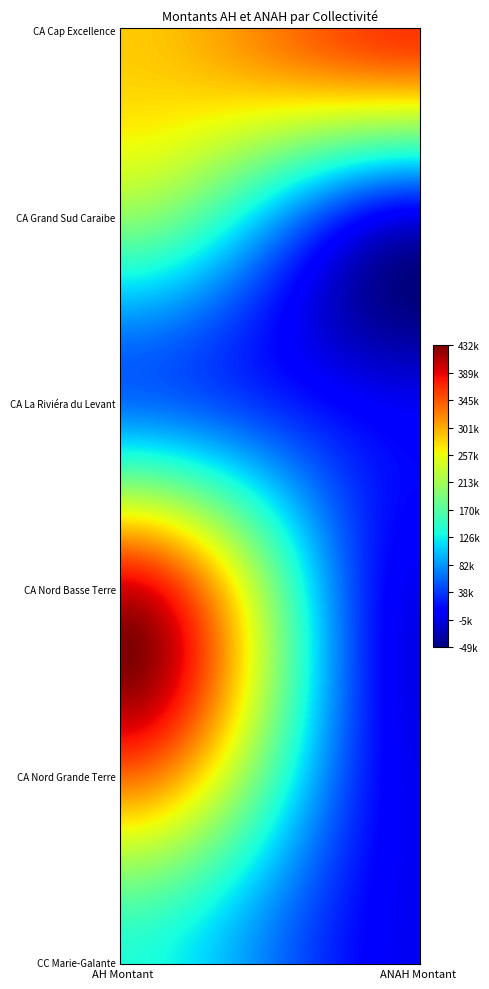

At how many categories does at least one series exceed 38640?

2